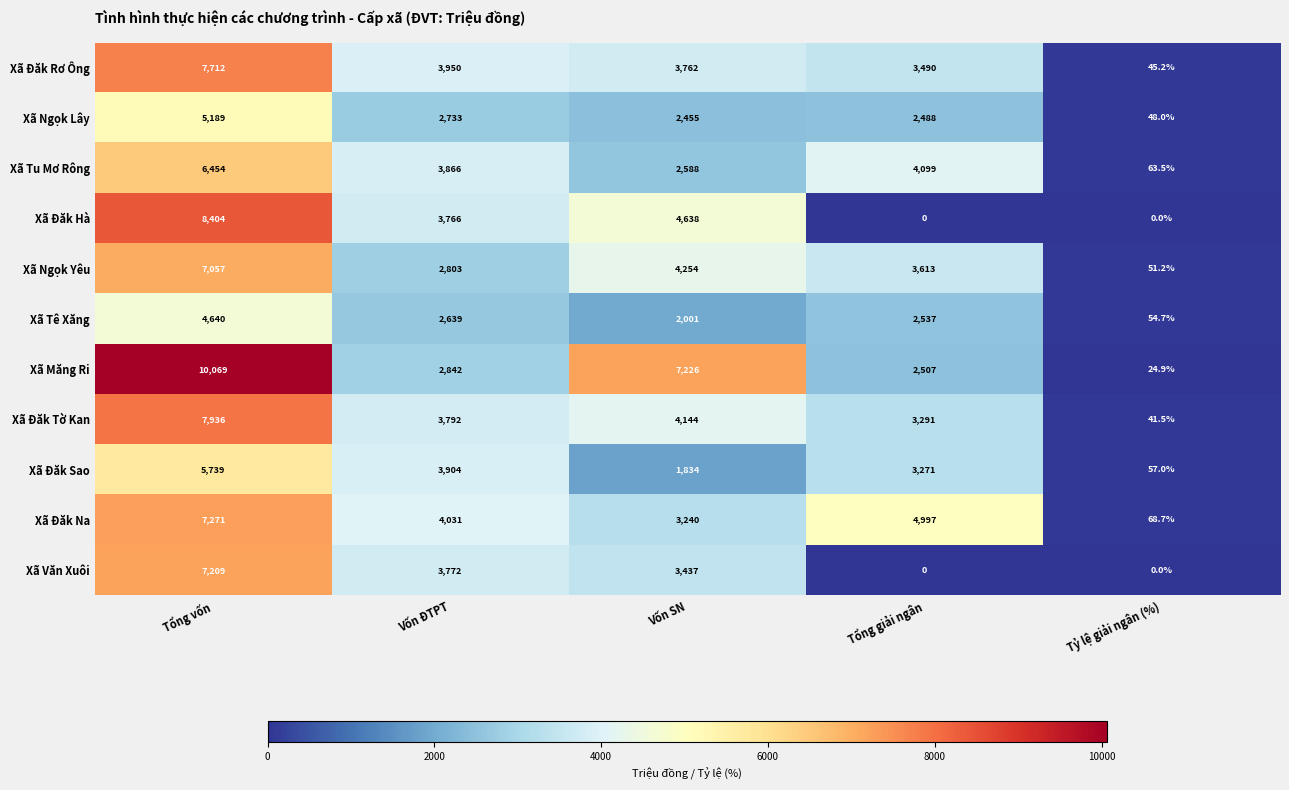

At which category is the sum across all series the highest?

Tổng vốn